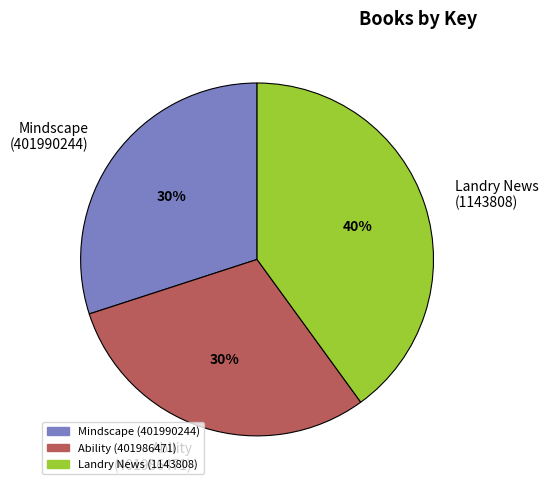

Does any single category account for the majority?

No